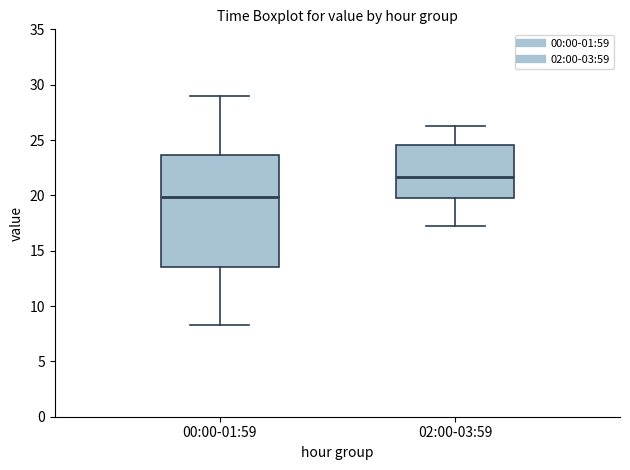

Which box is the tallest, from its lower edge to its upper edge?

00:00-01:59